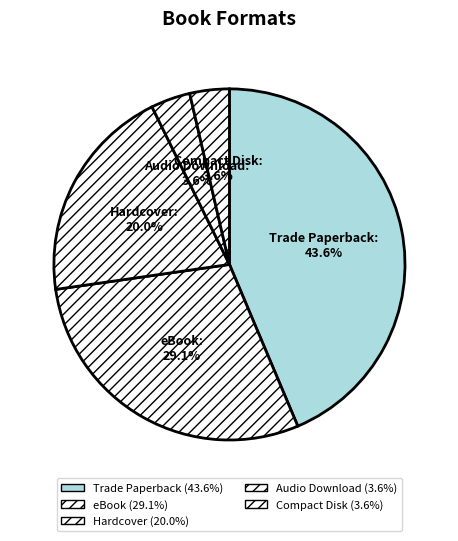

Does Trade Paperback represent more than half of the total?

No